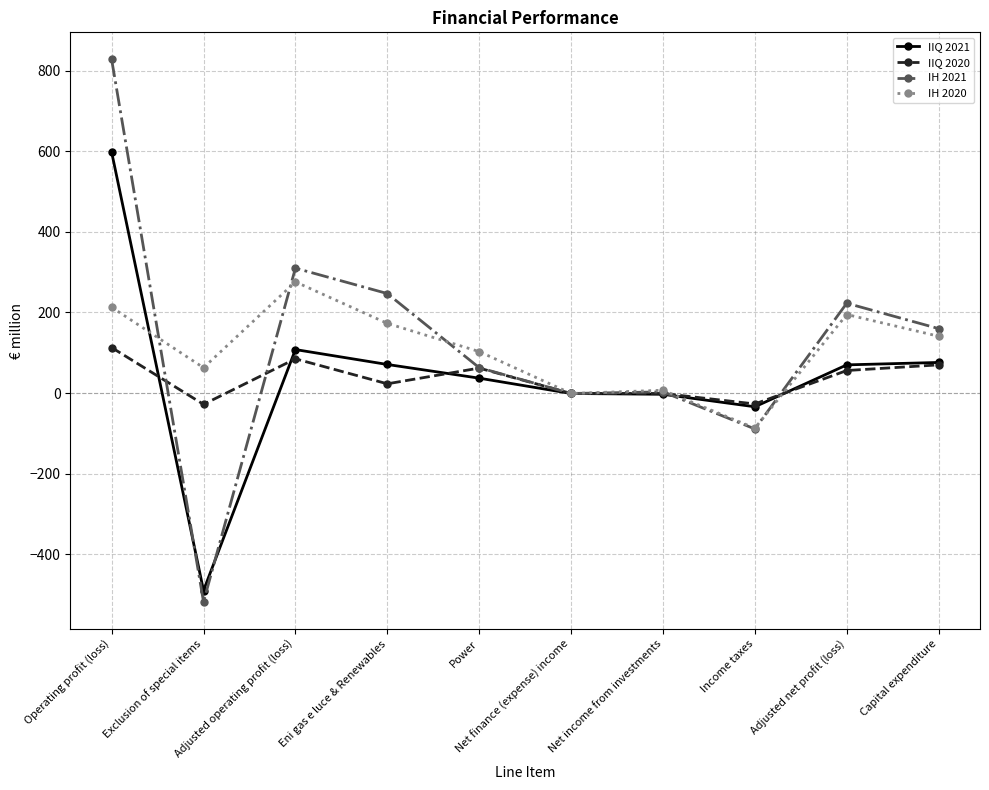

Rank the series at Adjusted operating profit (loss) from highest to lowest value.

IH 2021, IH 2020, IIQ 2021, IIQ 2020